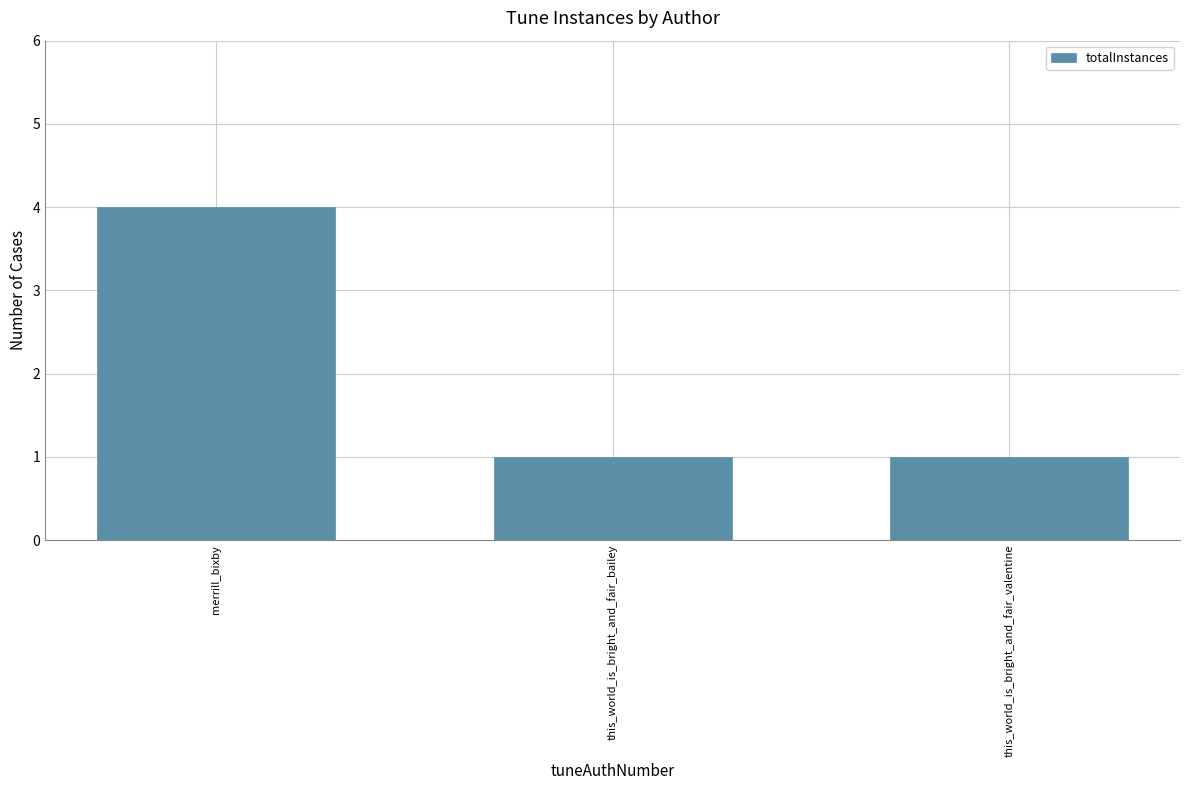

Which label corresponds to the largest value in the chart?

merrill_bixby